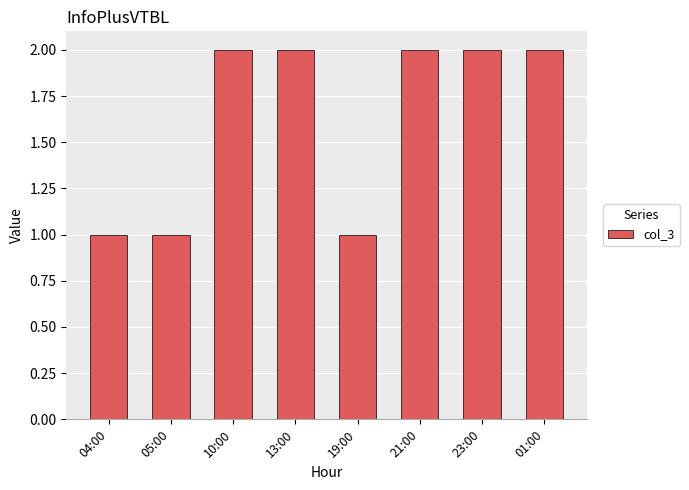

Reading left to right, extract all data points from this chart.

04:00=1	05:00=1	10:00=2	13:00=2	19:00=1	21:00=2	23:00=2	01:00=2